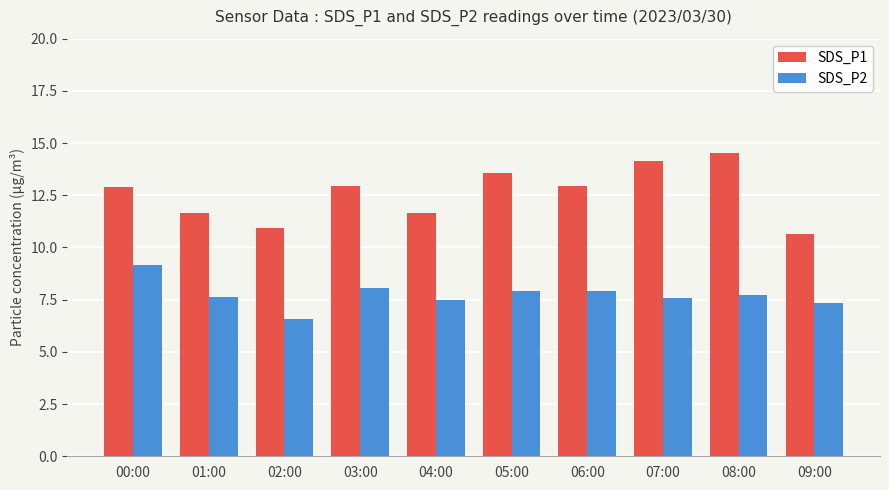

Which series changed the most between 01:00 and 02:00?

SDS_P2